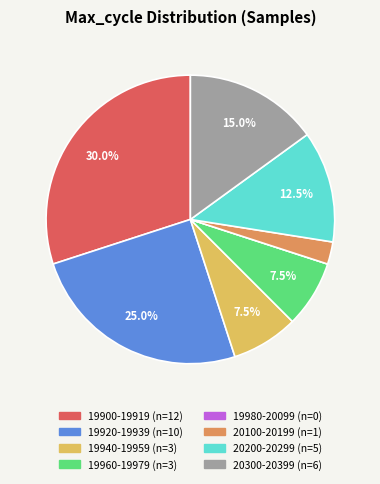

Is there a majority slice in this chart?

No